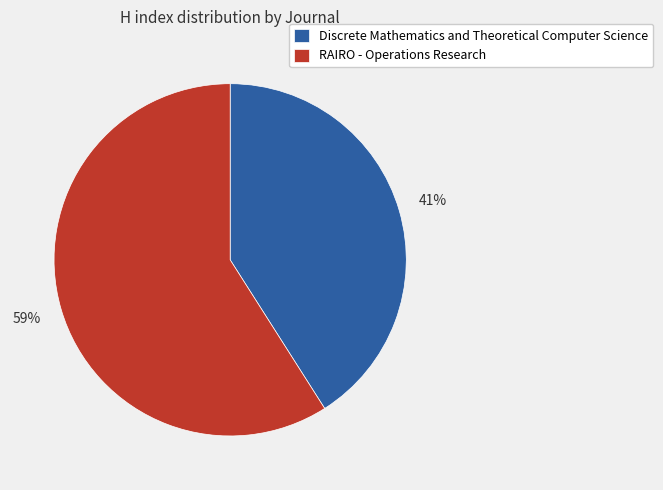

How many segments does this pie chart have?

2